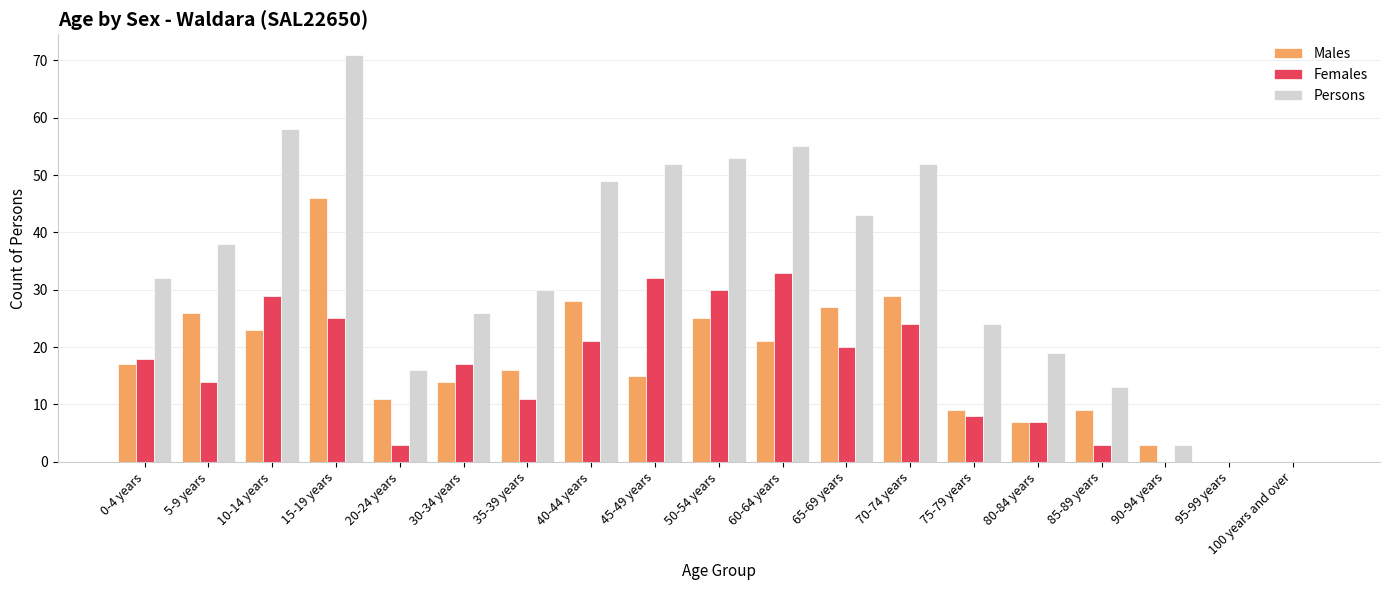

Is it true that Males equals 4 at 80-84 years?

False